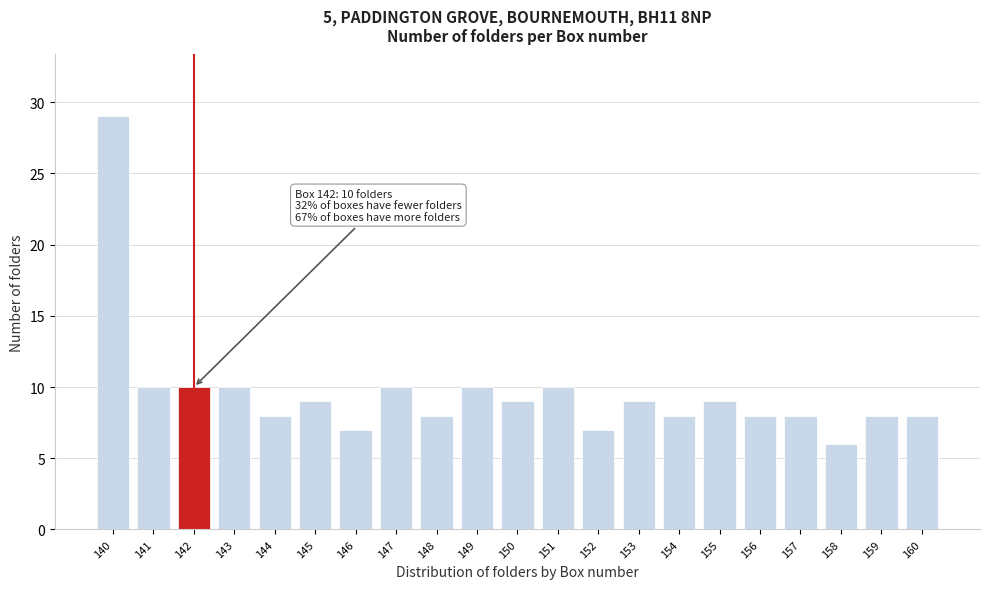

Reading left to right, what are all the values shown in this chart?

140=29	141=10	142=10	143=10	144=8	145=9	146=7	147=10	148=8	149=10	150=9	151=10	152=7	153=9	154=8	155=9	156=8	157=8	158=6	159=8	160=8